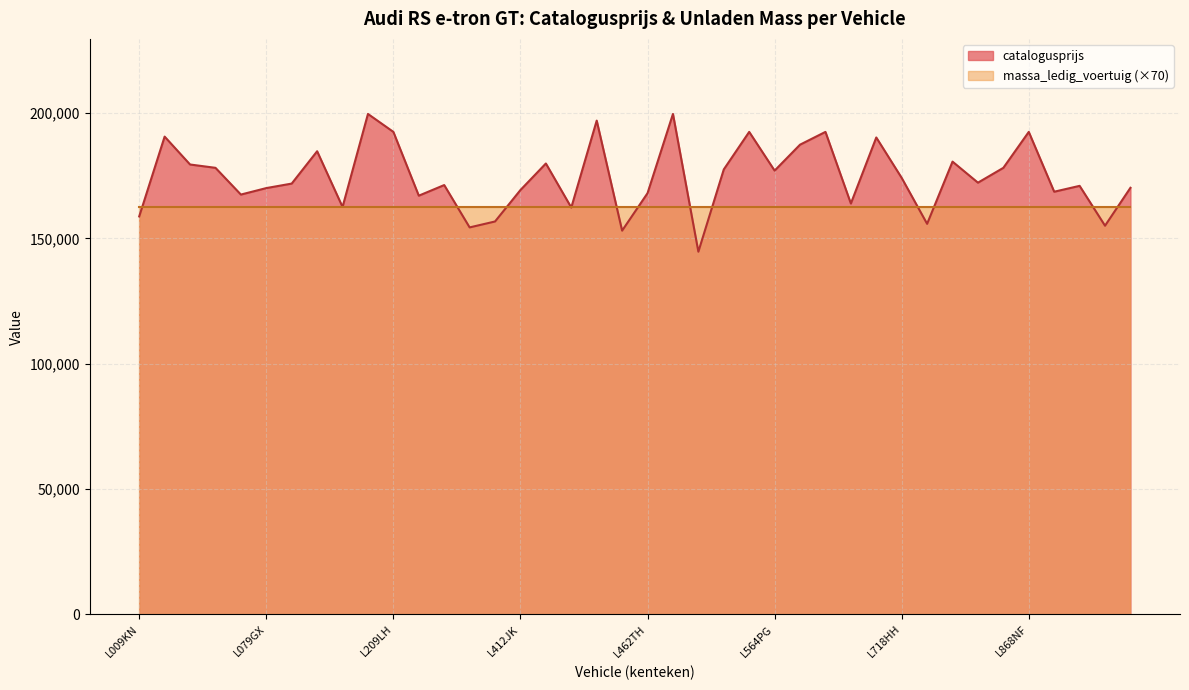

What is the ratio of the value at L700VX to the value at L392GP?

1.2